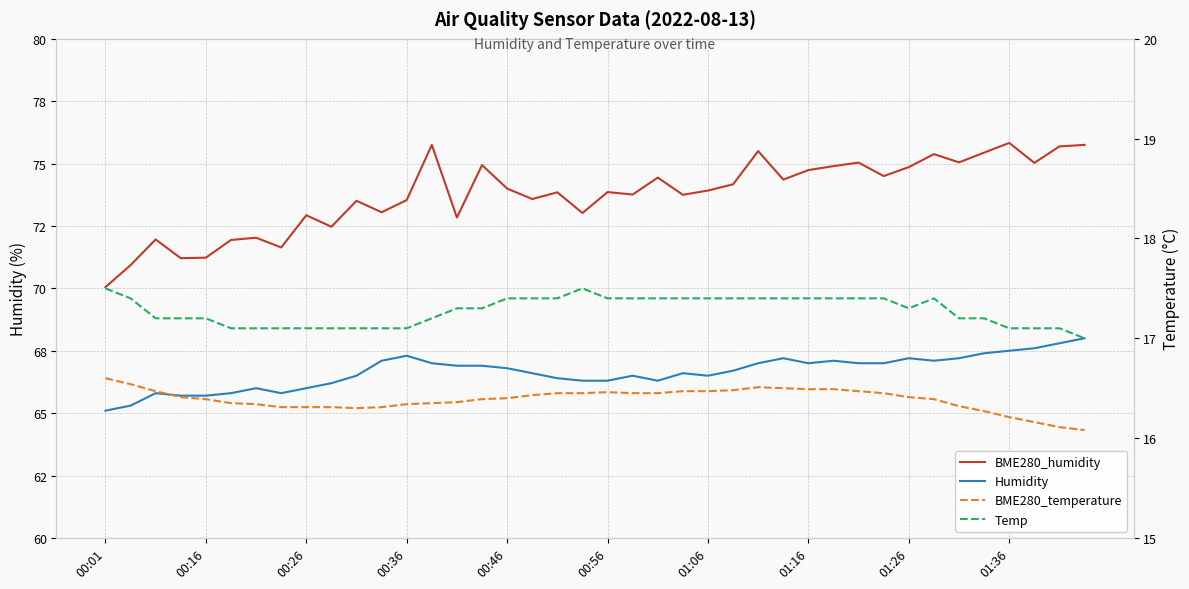

What is the minimum value for Temp?

17.0